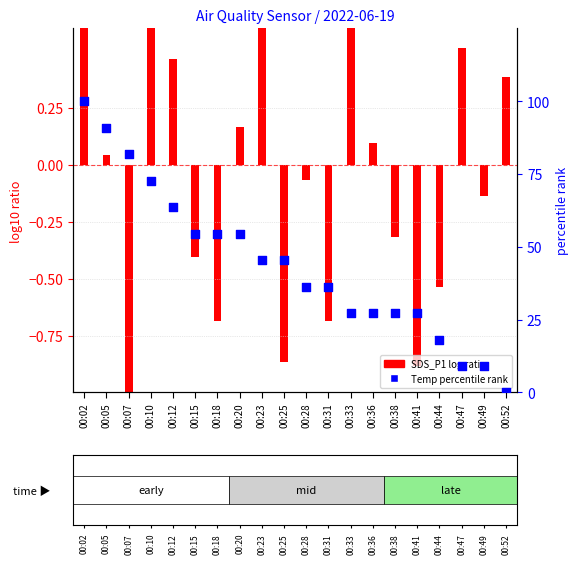

Is the value of Temp percentile rank at 00:02 greater than the value of SDS_P1 ratio at 00:36?

Yes